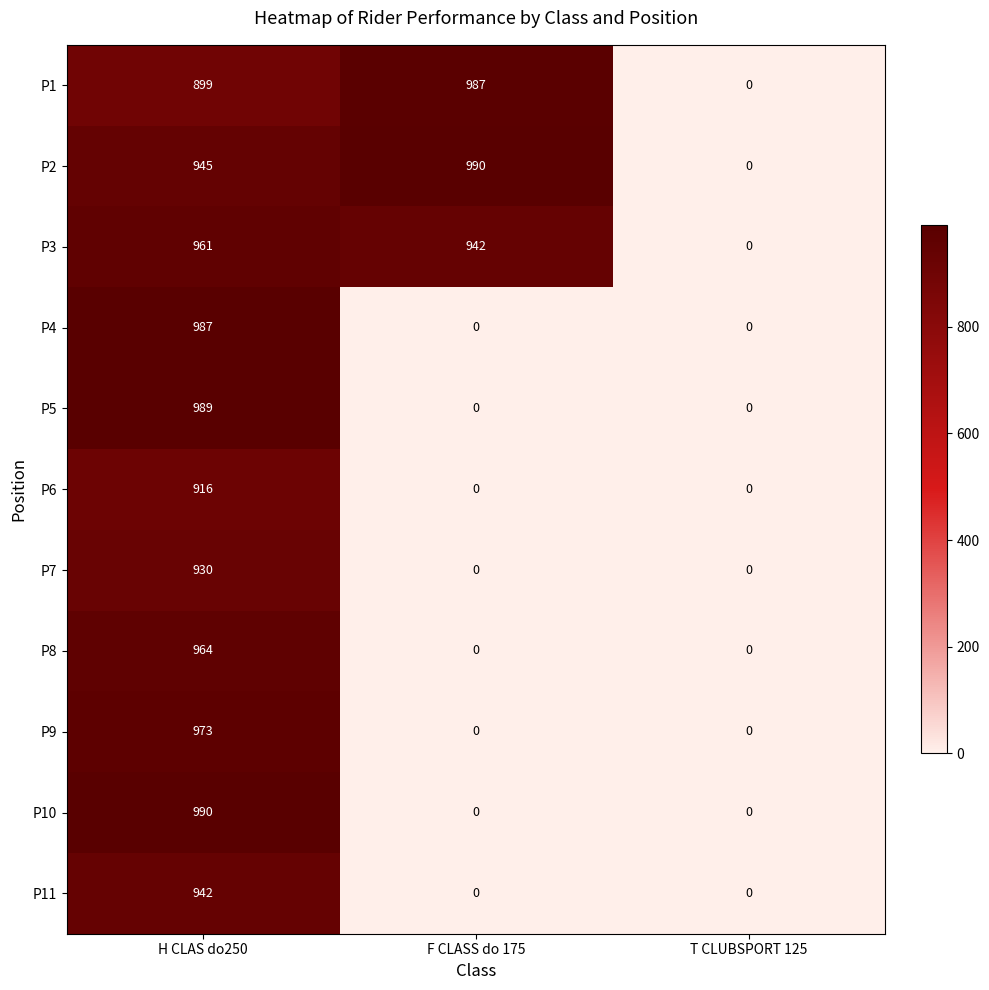

Rank the series at H CLAS do250 from highest to lowest value.

P10, P5, P4, P9, P8, P3, P2, P11, P7, P6, P1